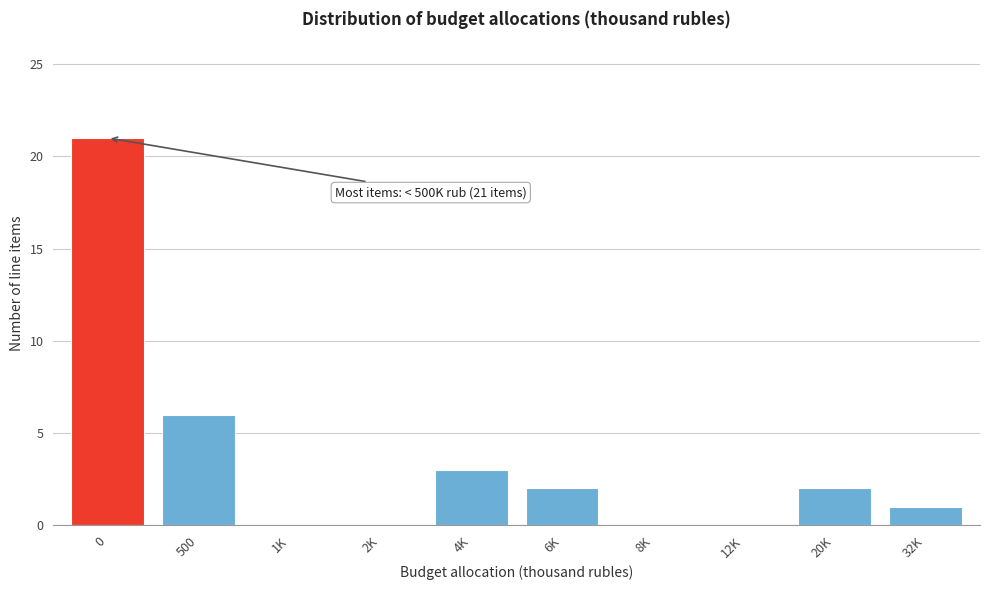

Reading left to right, transcribe all the data shown in this chart.

0=21	500=6	1K=0	2K=0	4K=3	6K=2	8K=0	12K=0	20K=2	32K=1